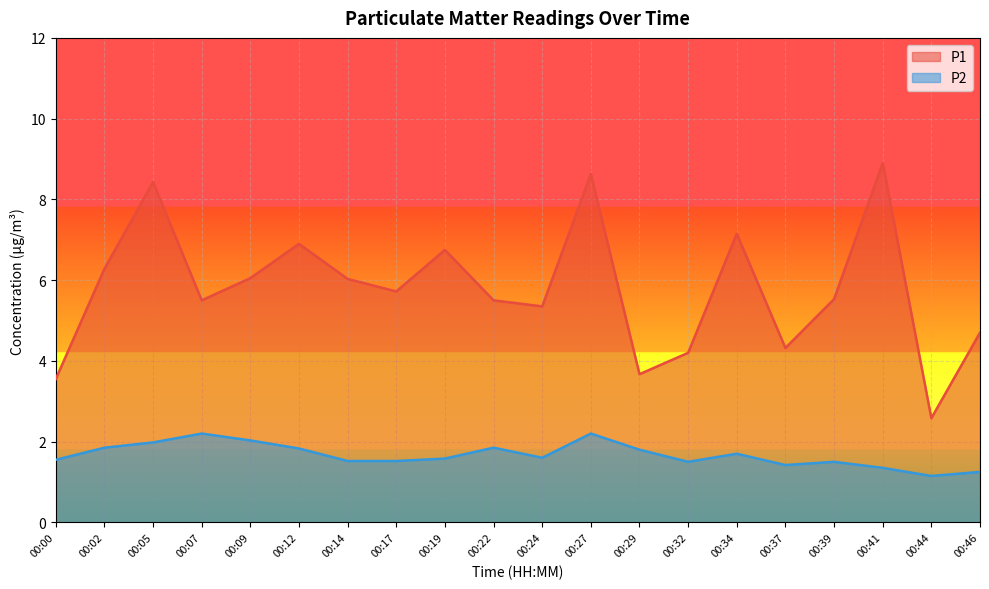

At which category is the sum across all series the highest?

00:27